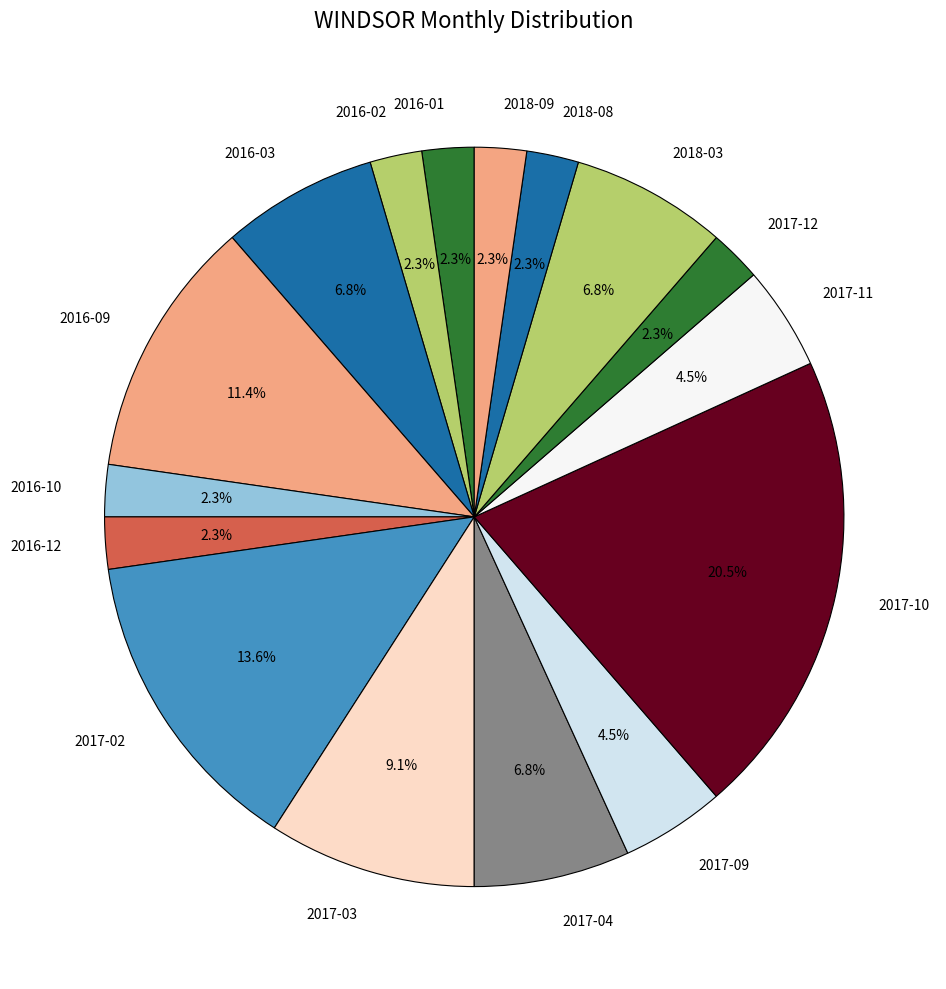

Does 2016-02 account for over 50% of the chart?

No